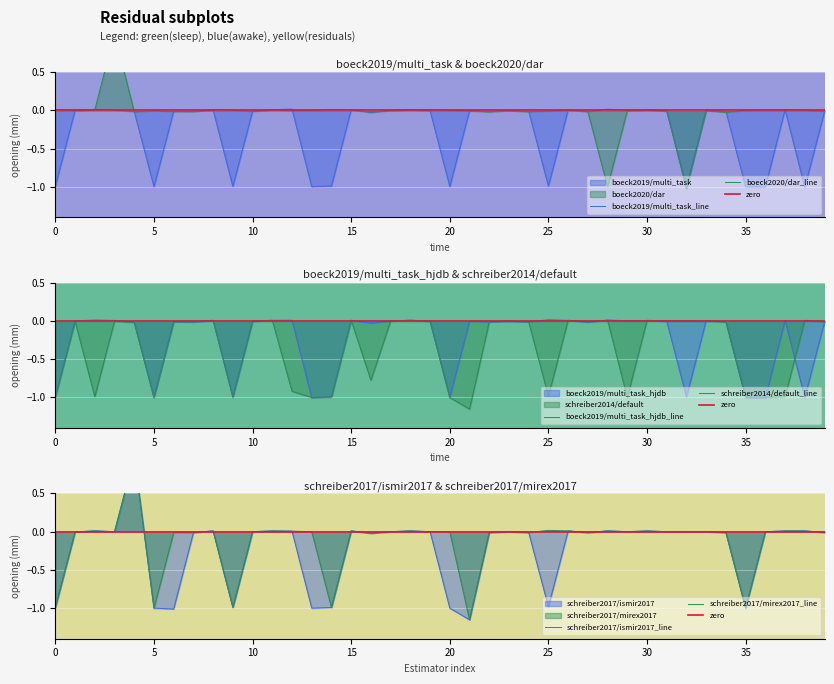

Where do boeck2020/dar and schreiber2014/default first cross each other?

3 and 4